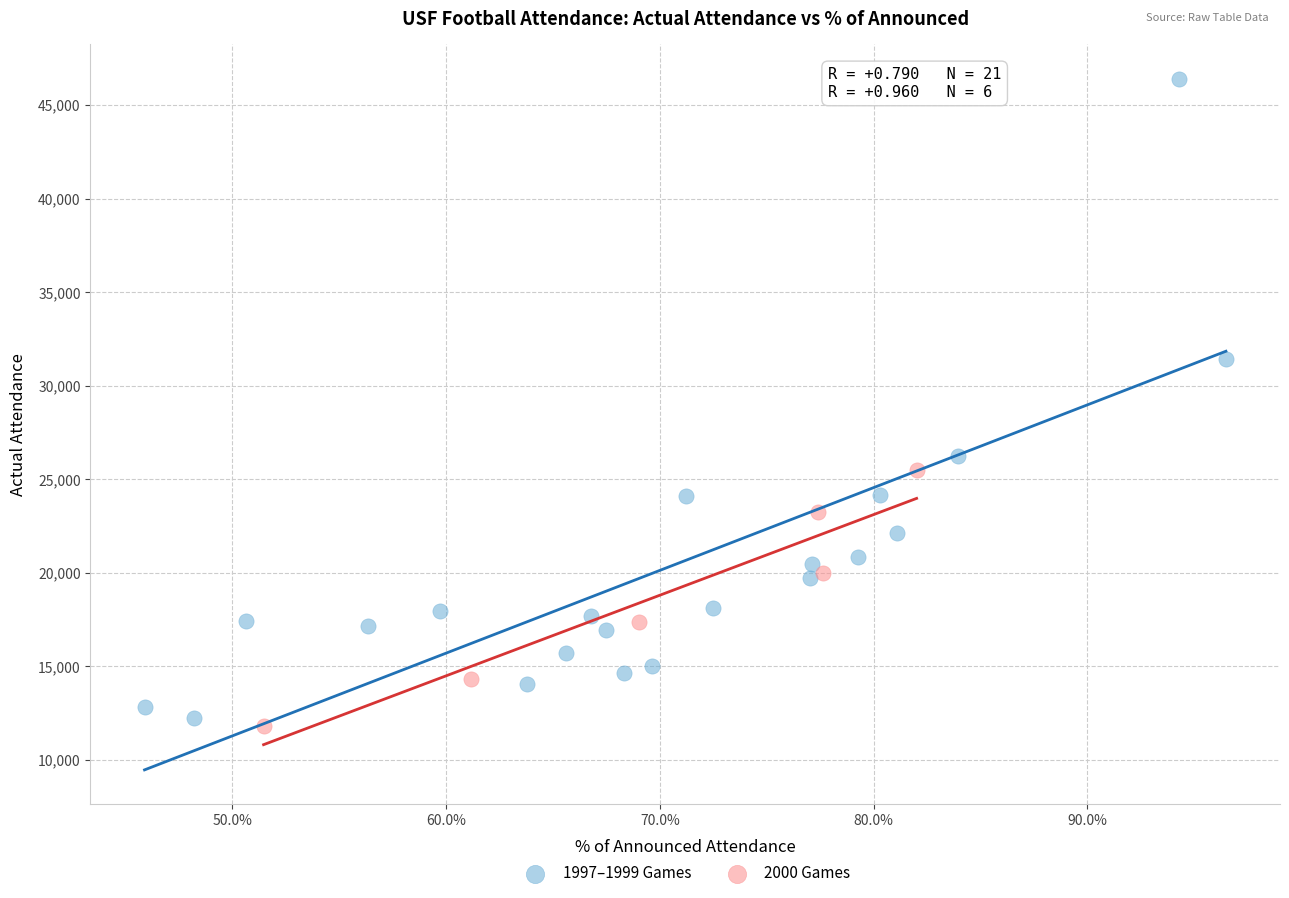

What are all the series names shown in the legend?

1997–1999 Games, 2000 Games